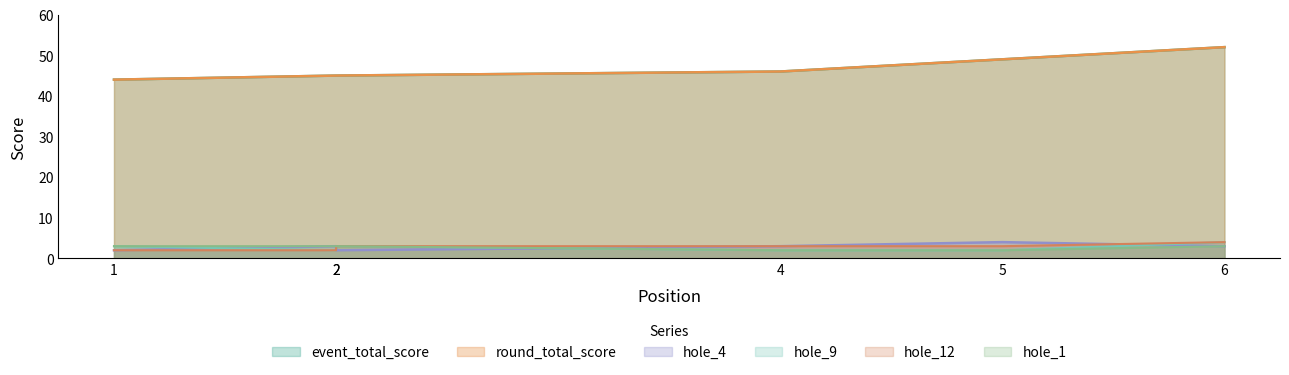

What is the total value across all series at 2?

100